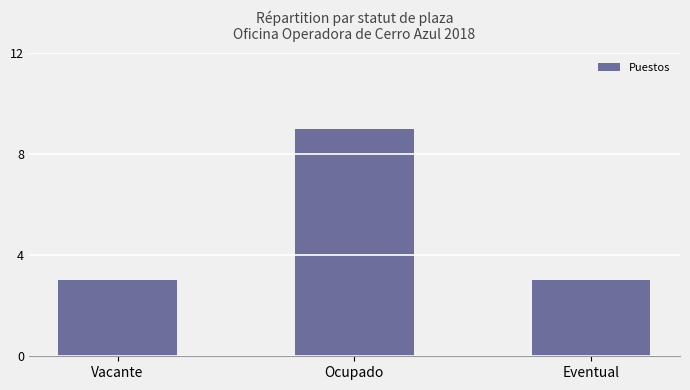

Which has a higher value, Eventual or Ocupado?

Ocupado